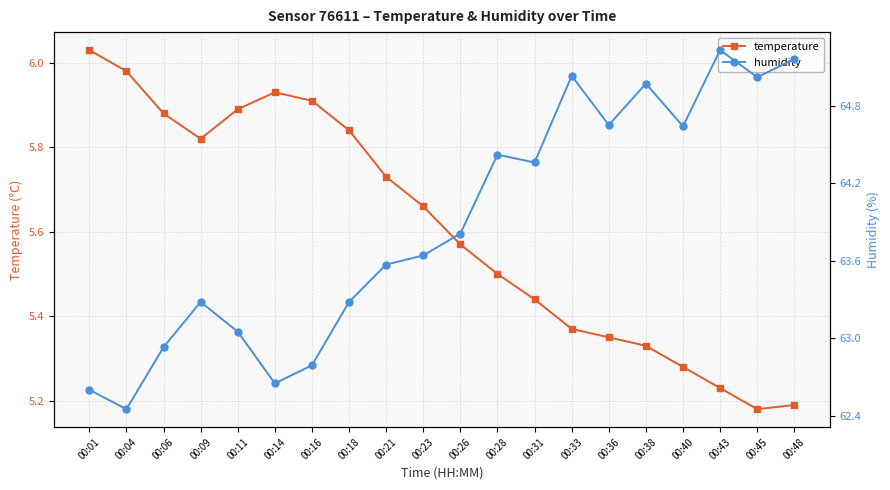

Reading left to right, what are all the values shown in this chart?

temperature: 00:01=6.0	00:04=6.0	00:06=5.9	00:09=5.8	00:11=5.9	00:14=5.9	00:16=5.9	00:18=5.8	00:21=5.7	00:23=5.7	00:26=5.6	00:28=5.5	00:31=5.4	00:33=5.4	00:36=5.3	00:38=5.3	00:40=5.3	00:43=5.2	00:45=5.2	00:48=5.2
humidity: 00:01=62.6	00:04=62.5	00:06=62.9	00:09=63.3	00:11=63.0	00:14=62.6	00:16=62.8	00:18=63.3	00:21=63.6	00:23=63.6	00:26=63.8	00:28=64.4	00:31=64.4	00:33=65.0	00:36=64.7	00:38=65.0	00:40=64.6	00:43=65.2	00:45=65.0	00:48=65.2